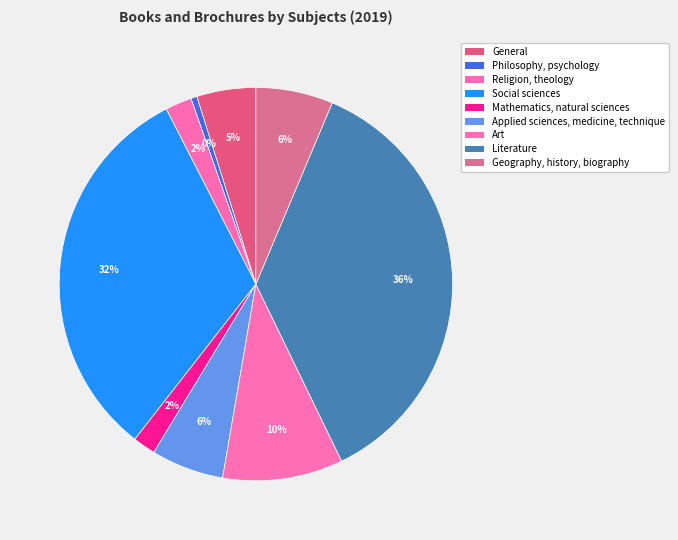

How many slices are in this pie chart?

9